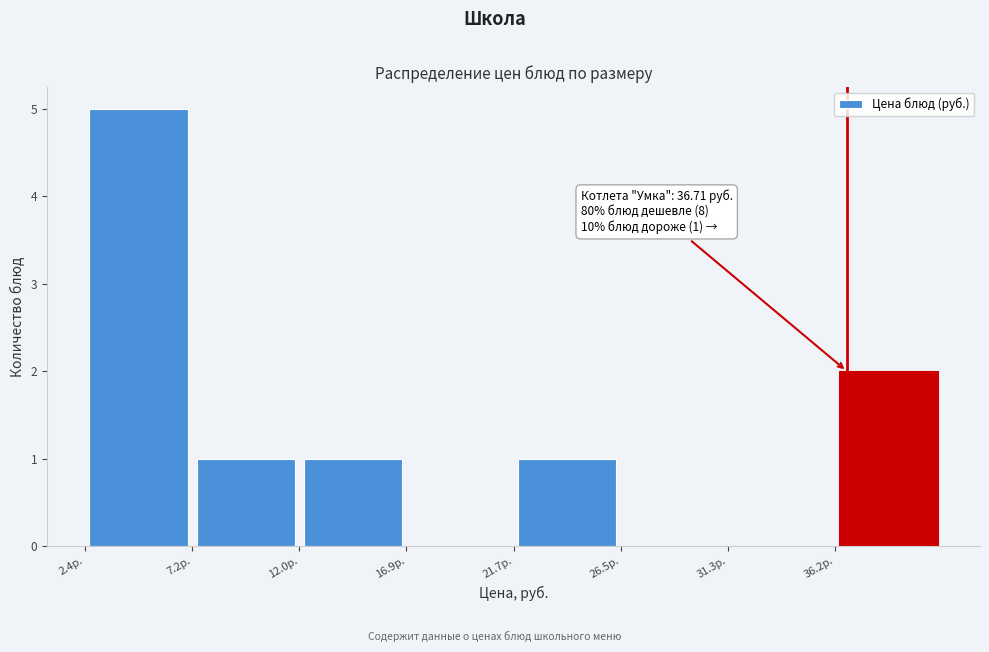

Over which range of the x-axis is the bar tallest?

2.5 to 7.0